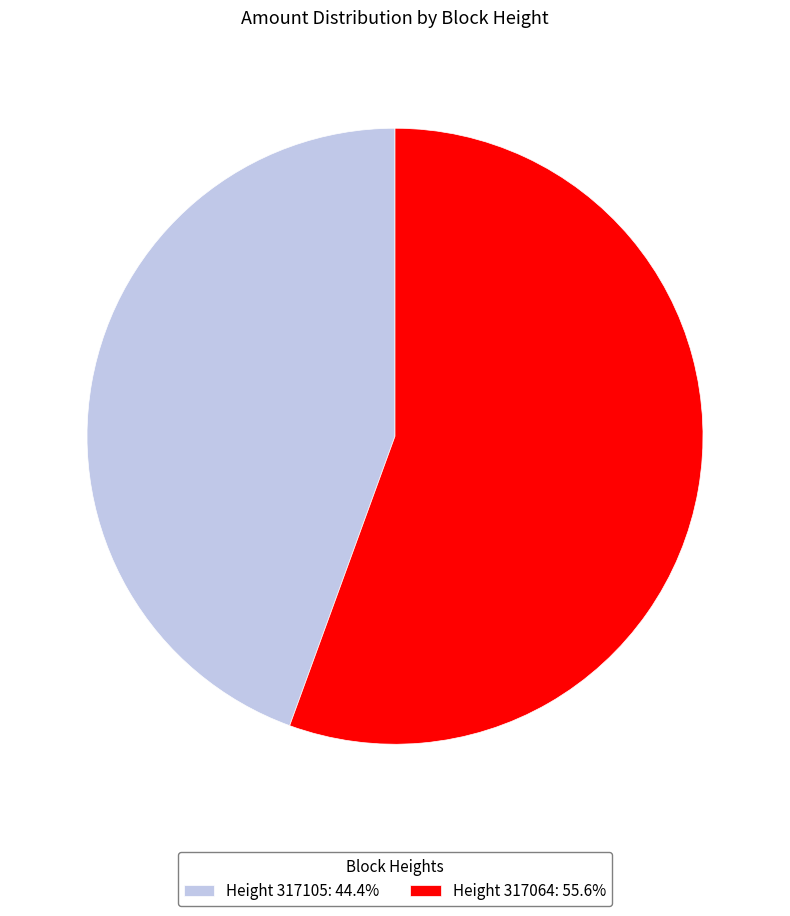

Count the number of slices in the pie.

2